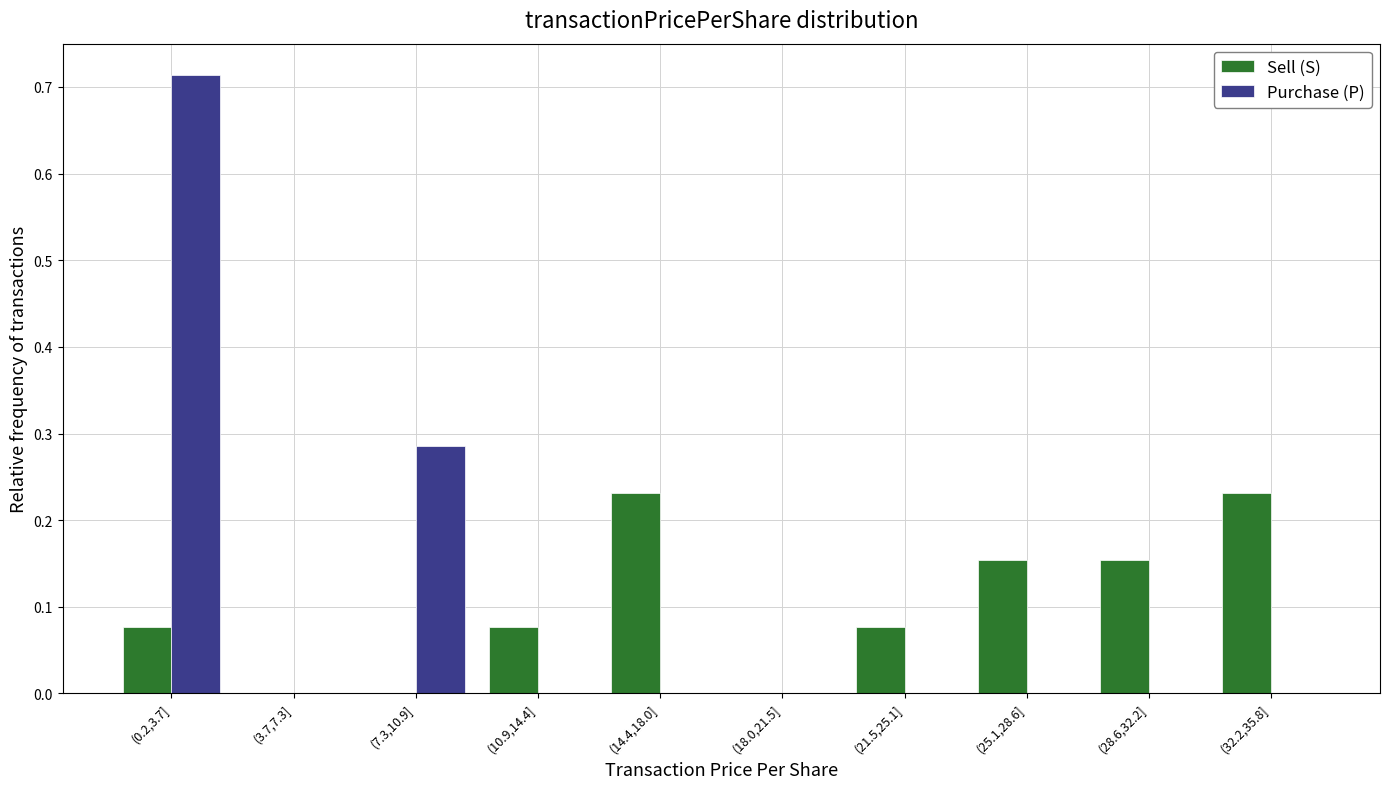

What is the sum of all Purchase (P) values?

1.0